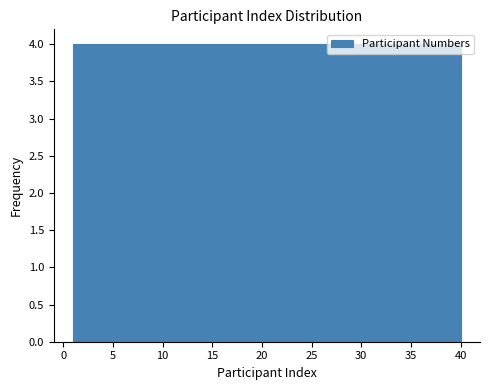

How tall is the bar that spans 8.8 to 12.7 on the x-axis? Neither the bar edges nor the heights are printed on the chart, so give them approximately, as read against the axes.

4